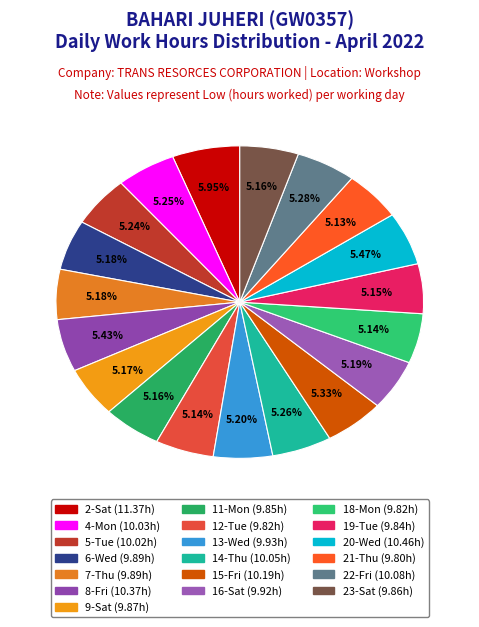

Is there a majority slice in this chart?

No